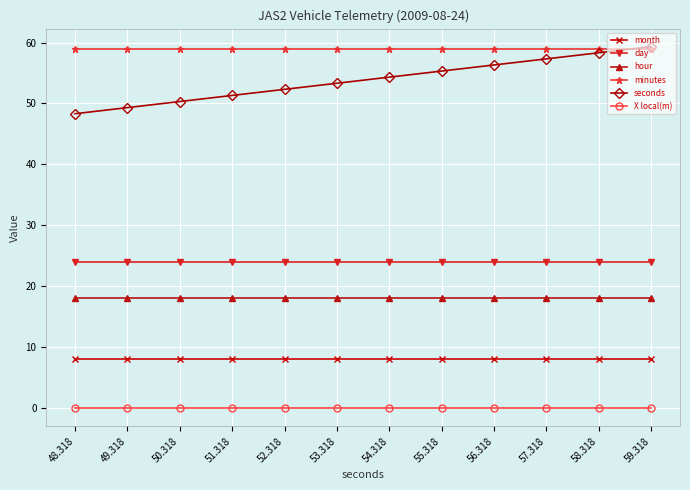

Reading right to left, what are all the values shown in this chart?

month: 59.318=8.0	58.318=8.0	57.318=8.0	56.318=8.0	55.318=8.0	54.318=8.0	53.318=8.0	52.318=8.0	51.318=8.0	50.318=8.0	49.318=8.0	48.318=8.0
day: 59.318=24.0	58.318=24.0	57.318=24.0	56.318=24.0	55.318=24.0	54.318=24.0	53.318=24.0	52.318=24.0	51.318=24.0	50.318=24.0	49.318=24.0	48.318=24.0
hour: 59.318=18.0	58.318=18.0	57.318=18.0	56.318=18.0	55.318=18.0	54.318=18.0	53.318=18.0	52.318=18.0	51.318=18.0	50.318=18.0	49.318=18.0	48.318=18.0
minutes: 59.318=59.0	58.318=59.0	57.318=59.0	56.318=59.0	55.318=59.0	54.318=59.0	53.318=59.0	52.318=59.0	51.318=59.0	50.318=59.0	49.318=59.0	48.318=59.0
seconds: 59.318=59.3	58.318=58.3	57.318=57.3	56.318=56.3	55.318=55.3	54.318=54.3	53.318=53.3	52.318=52.3	51.318=51.3	50.318=50.3	49.318=49.3	48.318=48.3
X local(m): 59.318=0.0	58.318=0.0	57.318=0.0	56.318=0.0	55.318=0.0	54.318=0.0	53.318=0.0	52.318=0.0	51.318=0.0	50.318=0.0	49.318=0.0	48.318=0.0